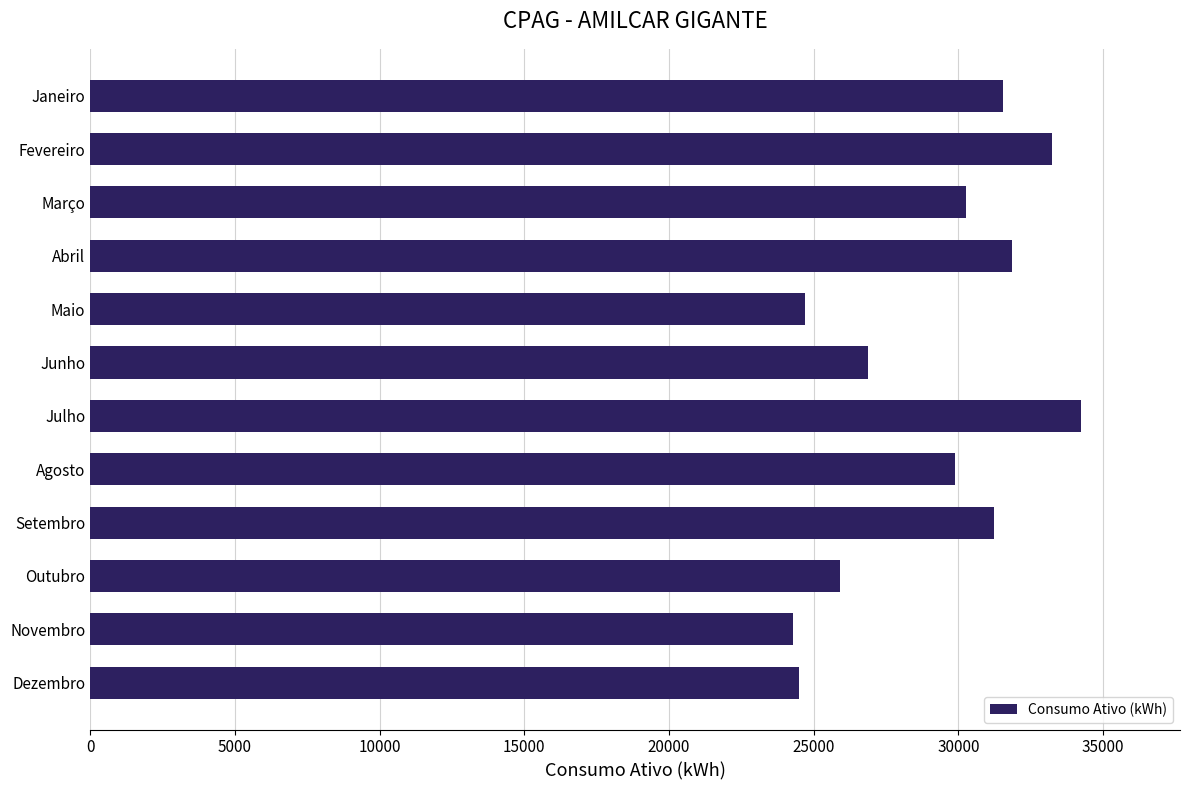

What is the label of the 9th bar from the top?

Setembro